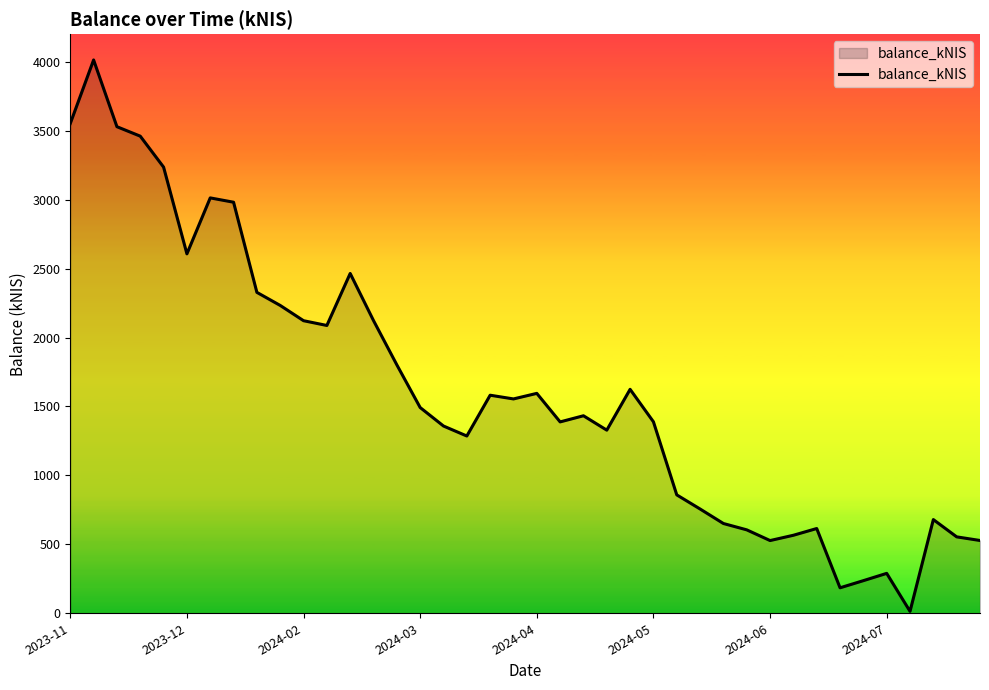

What is the difference between the maximum and minimum values?

3998.9